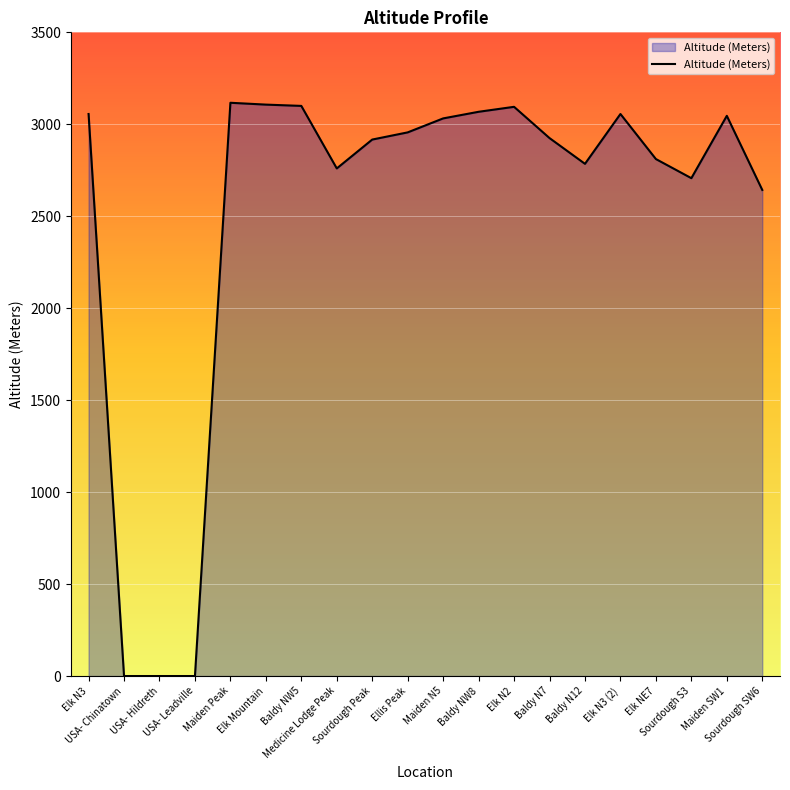

The value at Elk N3 is 1476. True or false?

False